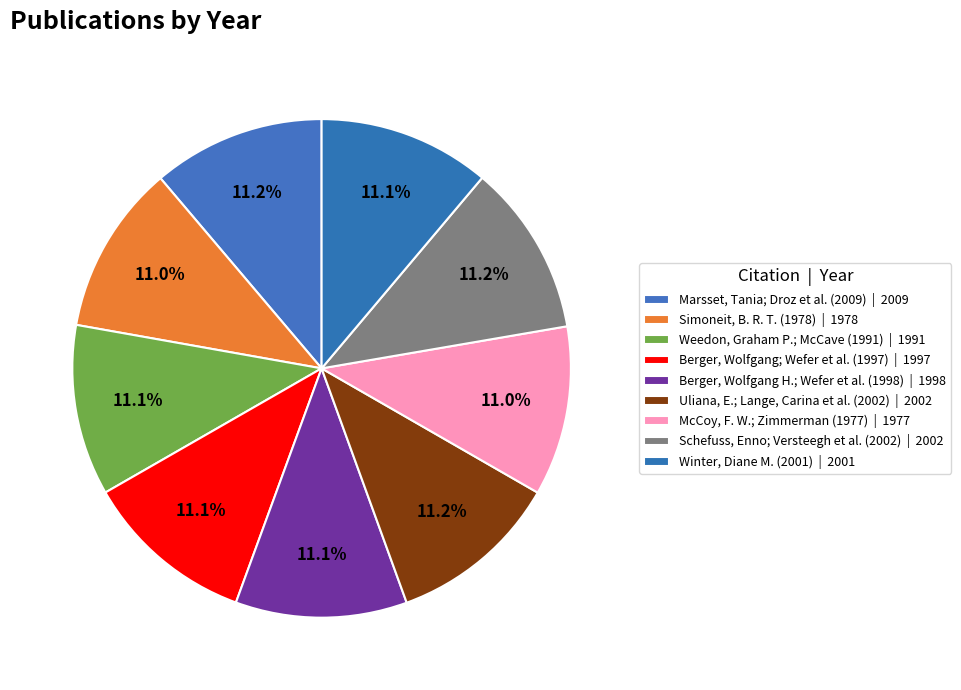

To the nearest percent, what percentage of the pie is Simoneit, B. R. T. (1978)?

11%